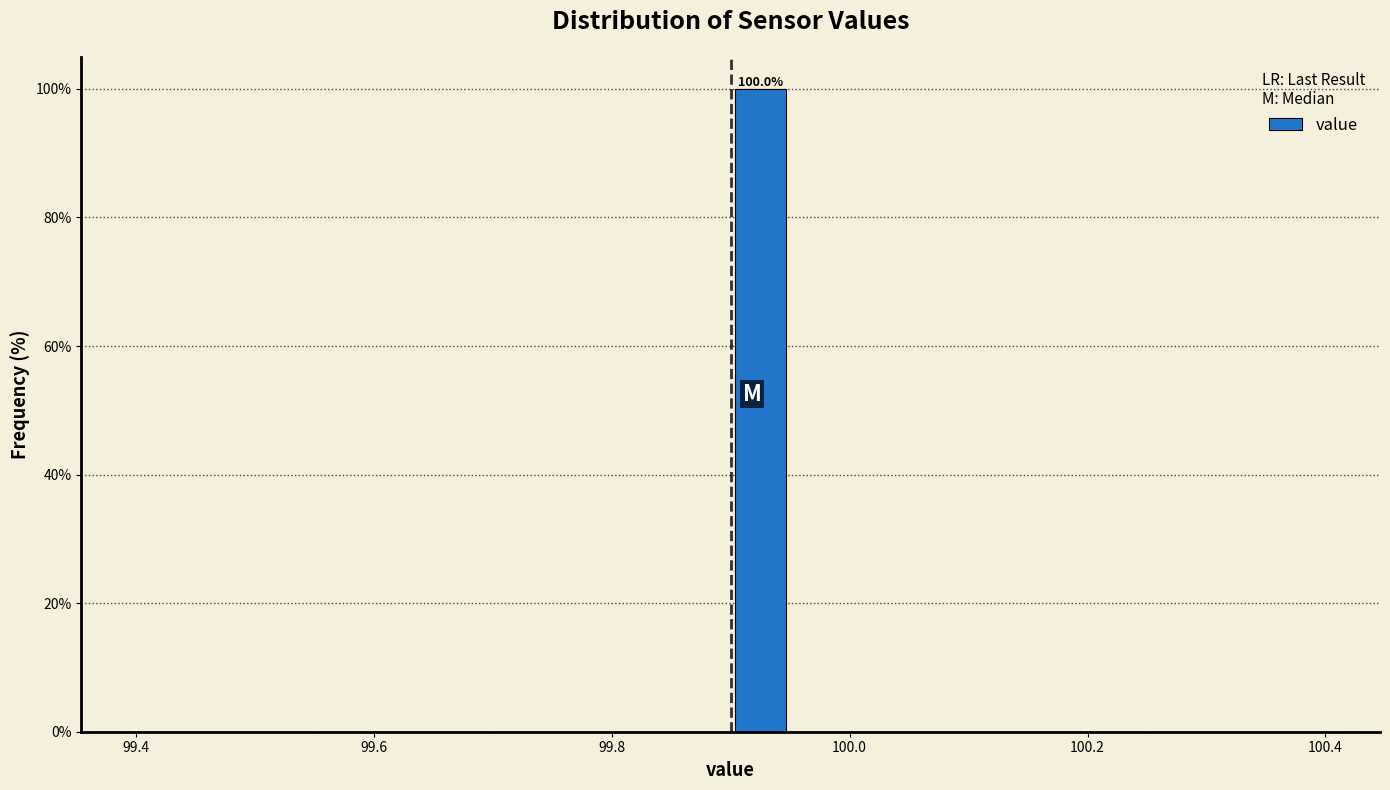

Read against the x-axis, roughly where is the centre of the tallest bar?

99.92